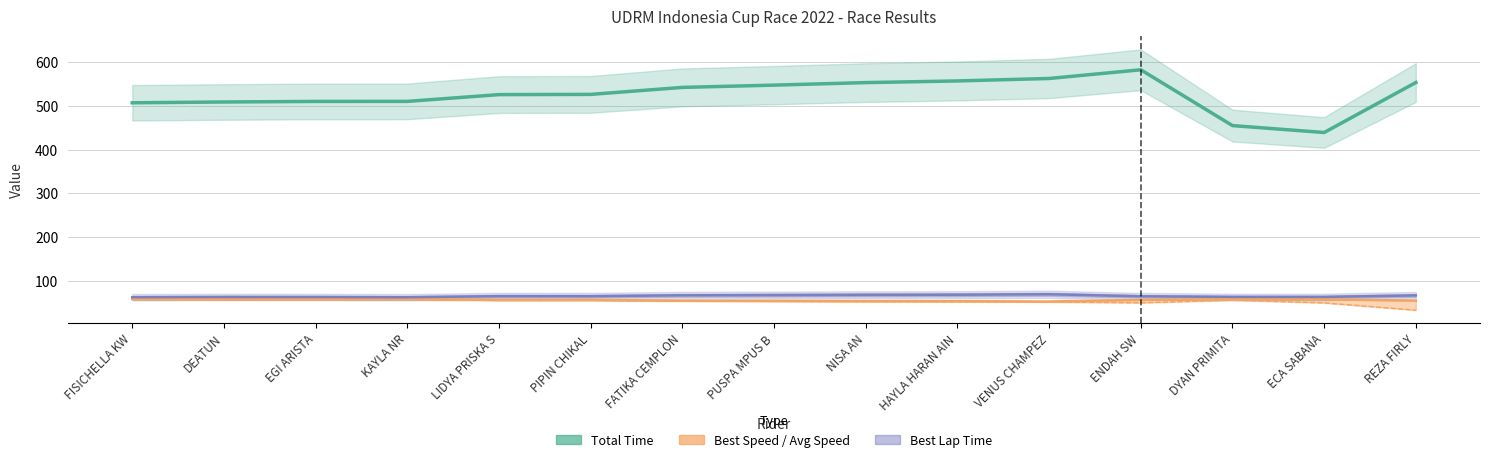

The value of Best Lap Time at PUSPA MPUS B is 67.0. True or false?

True